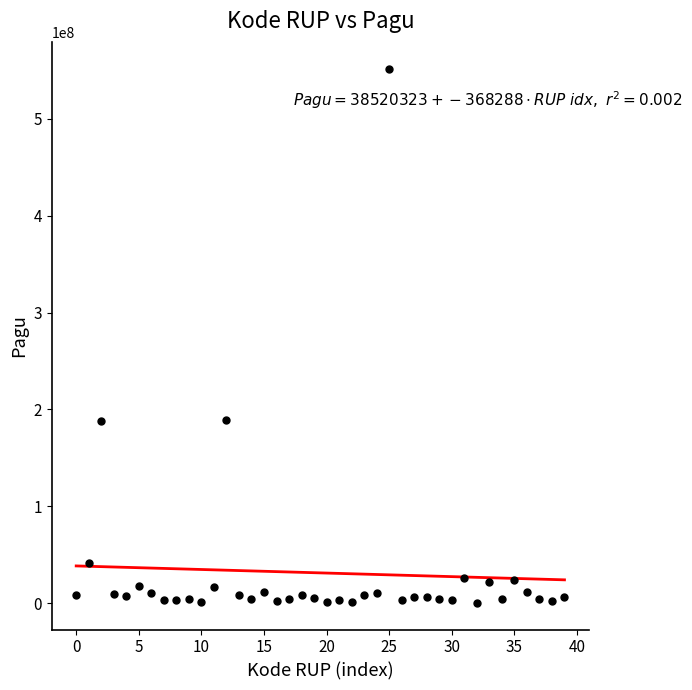

What is the range of Y values (max minus min)?

551390000